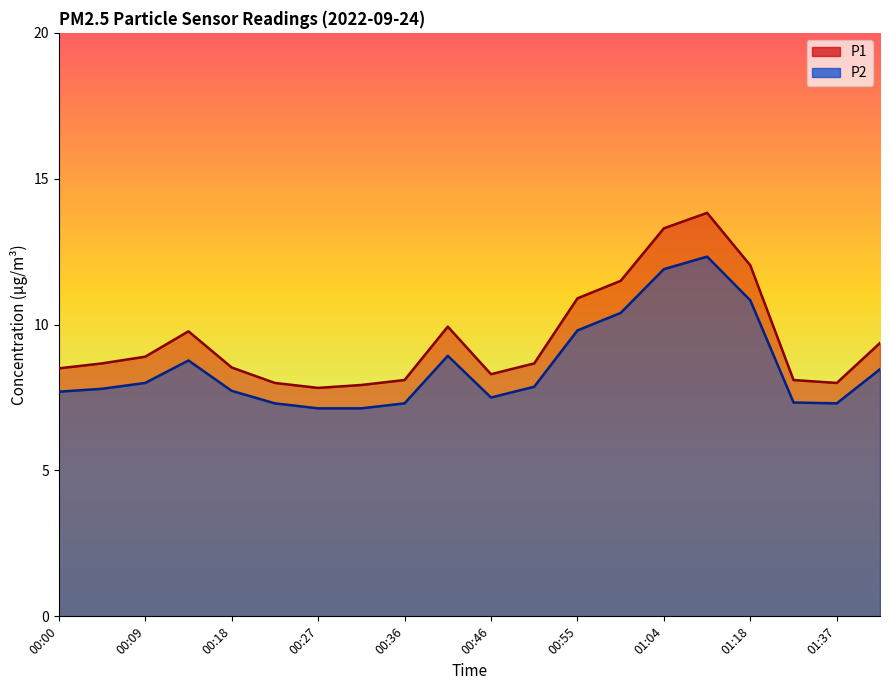

True or false: P1 and P2 intersect in this chart.

False